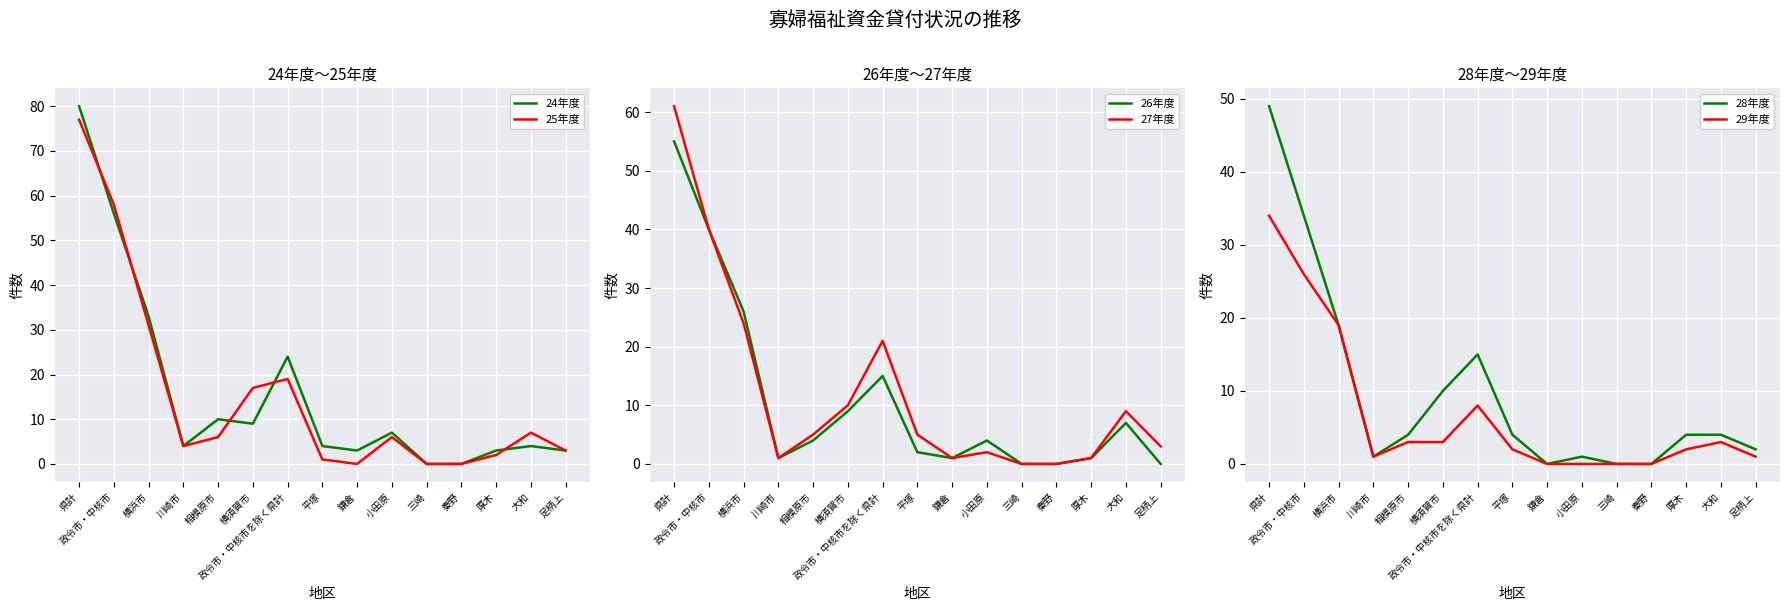

What is the value of the 26年度 point at the 6th from the left?

9